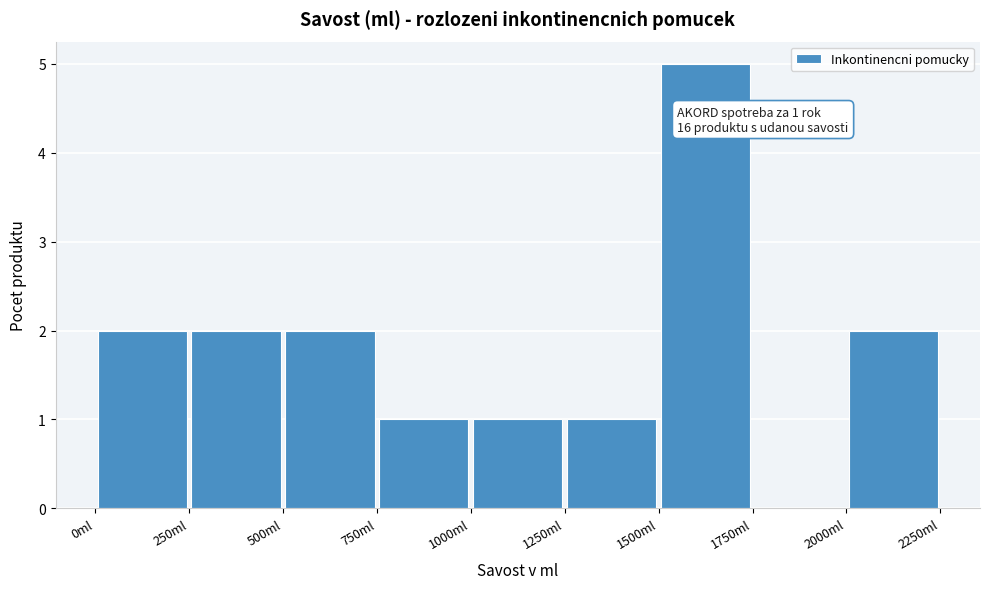

Which range on the x-axis has the tallest bar?

1500 to 1750